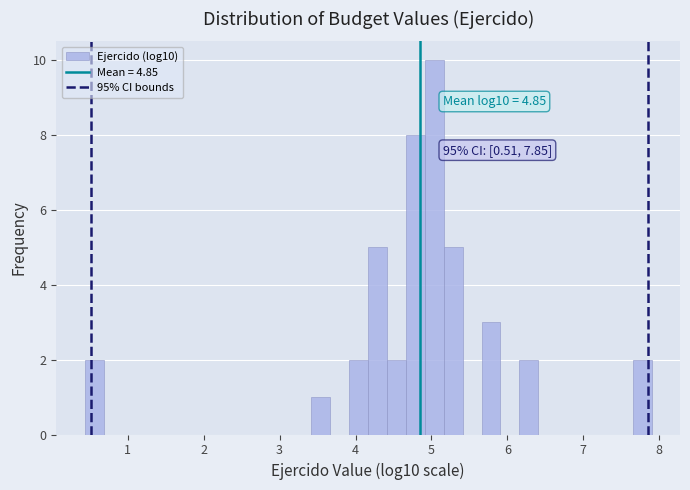

Read against the x-axis, roughly where is the centre of the tallest bar?

5.0